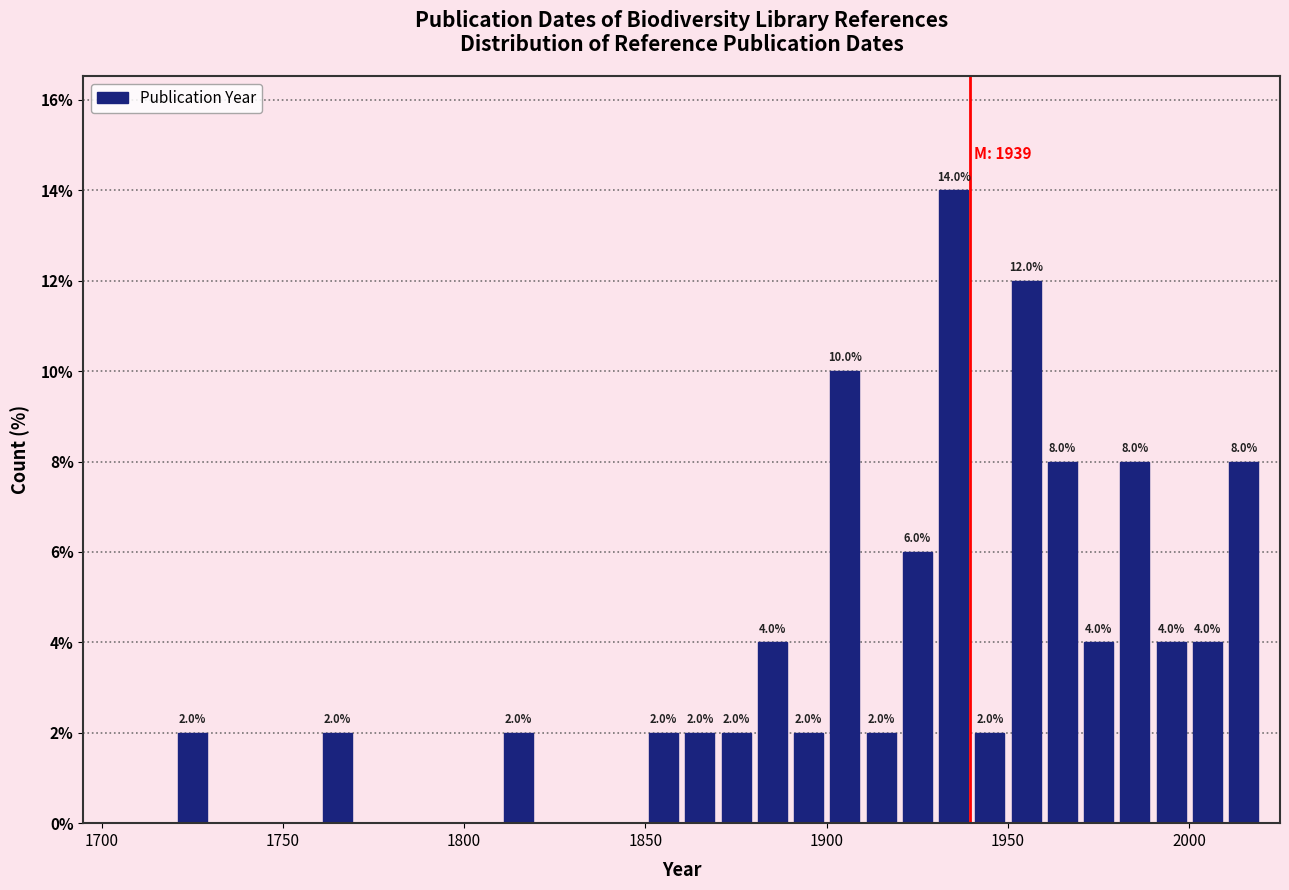

Around what value on the x-axis is the tallest bar? Give the approximate position of its centre, as read against the axis.

1935